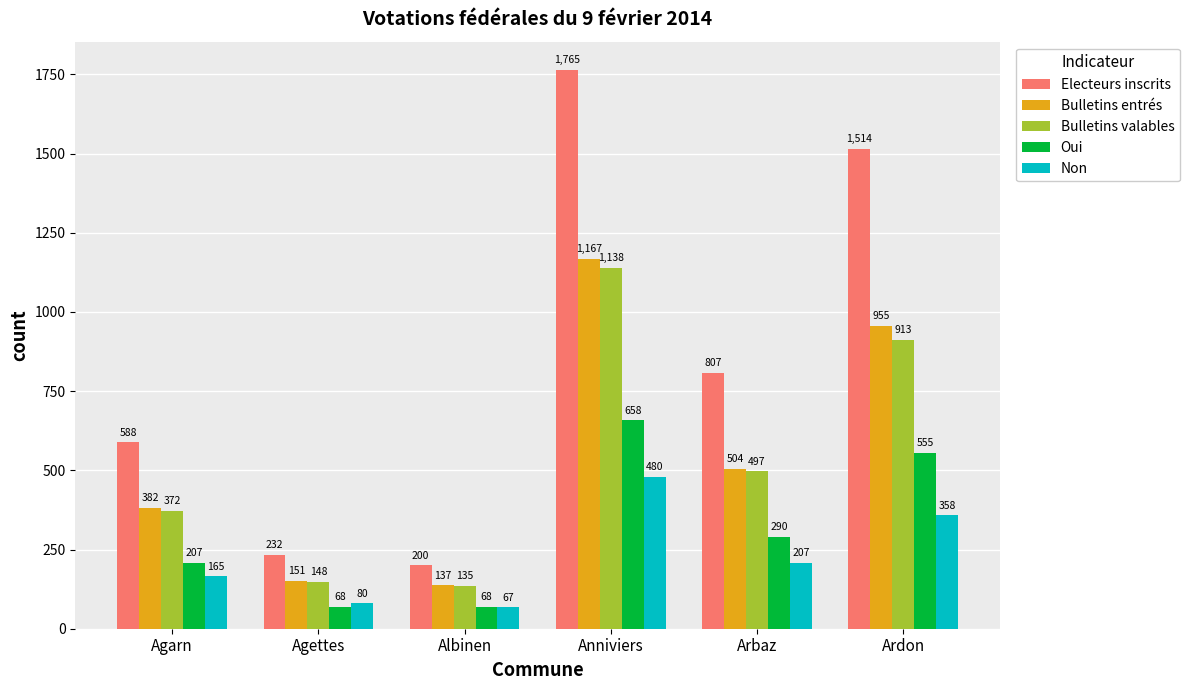

Is the value of Electeurs inscrits at Albinen greater than the value of Non at Ardon?

No